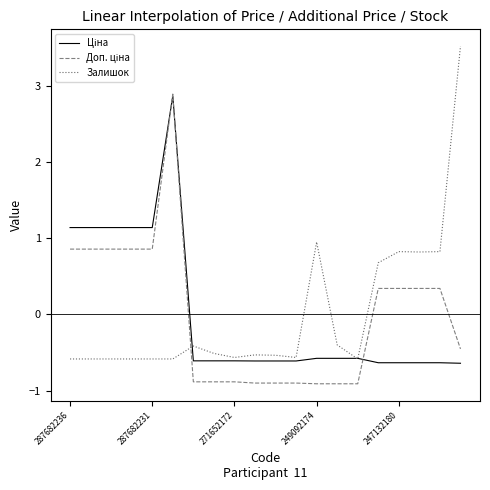

Which series has the widest spread of values?

Залишок